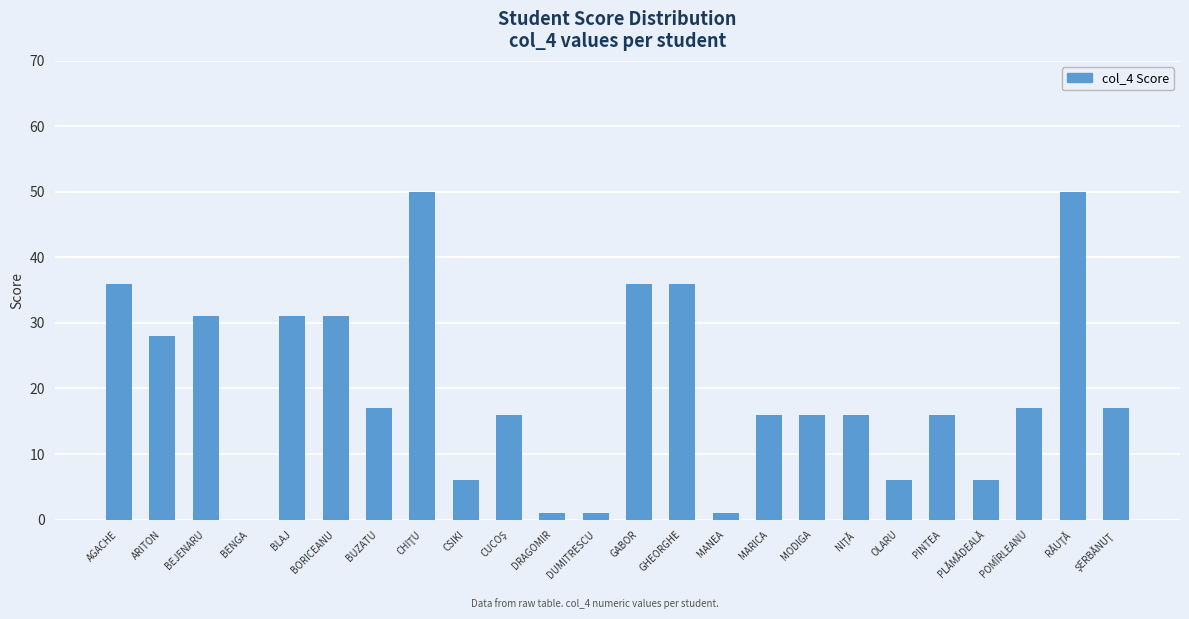

What is the maximum value shown in the chart?

50